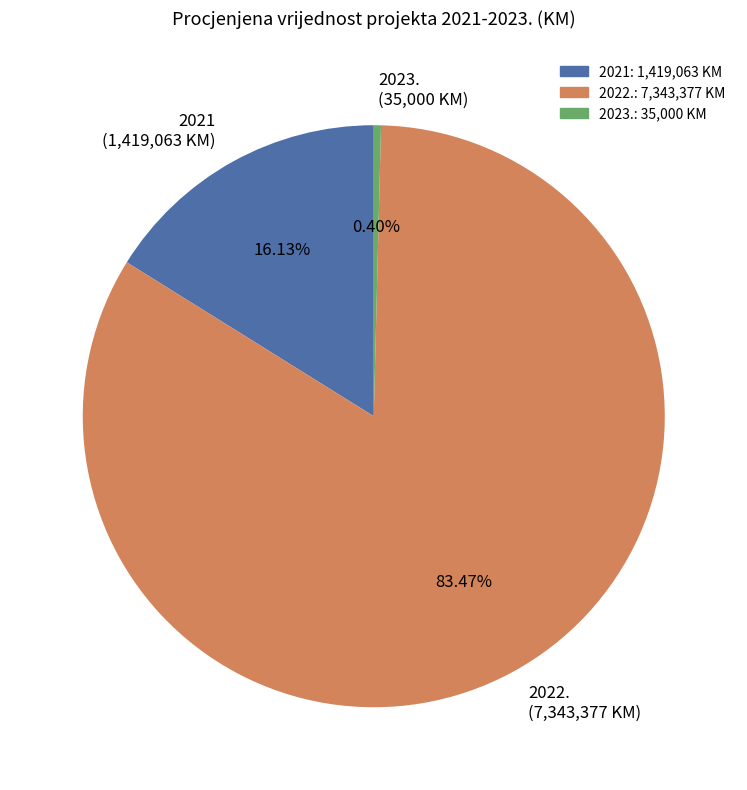

Count the number of slices in the pie.

3